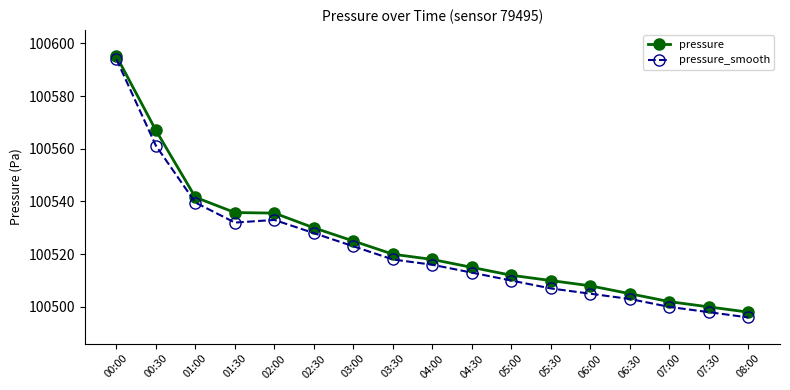

At which category is the sum across all series the highest?

00:00